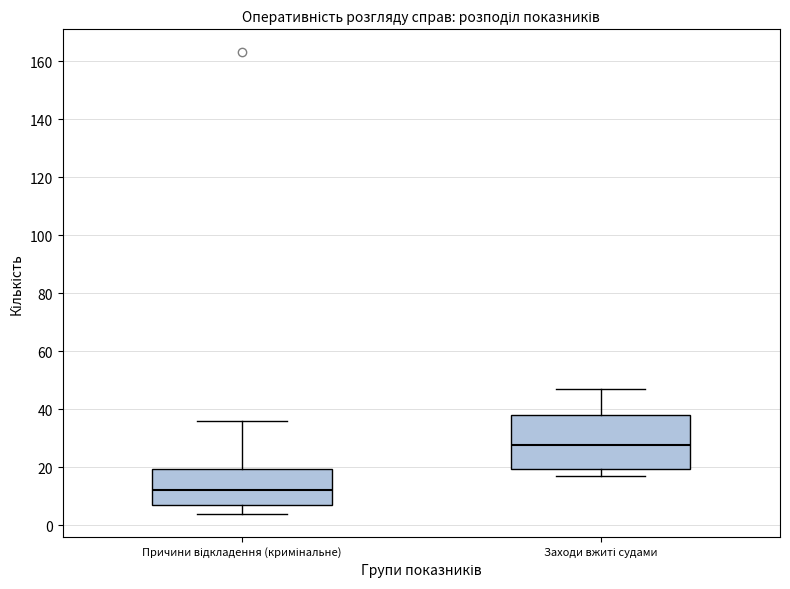

Which box has the lowest median line?

Причини відкладення (кримінальне)